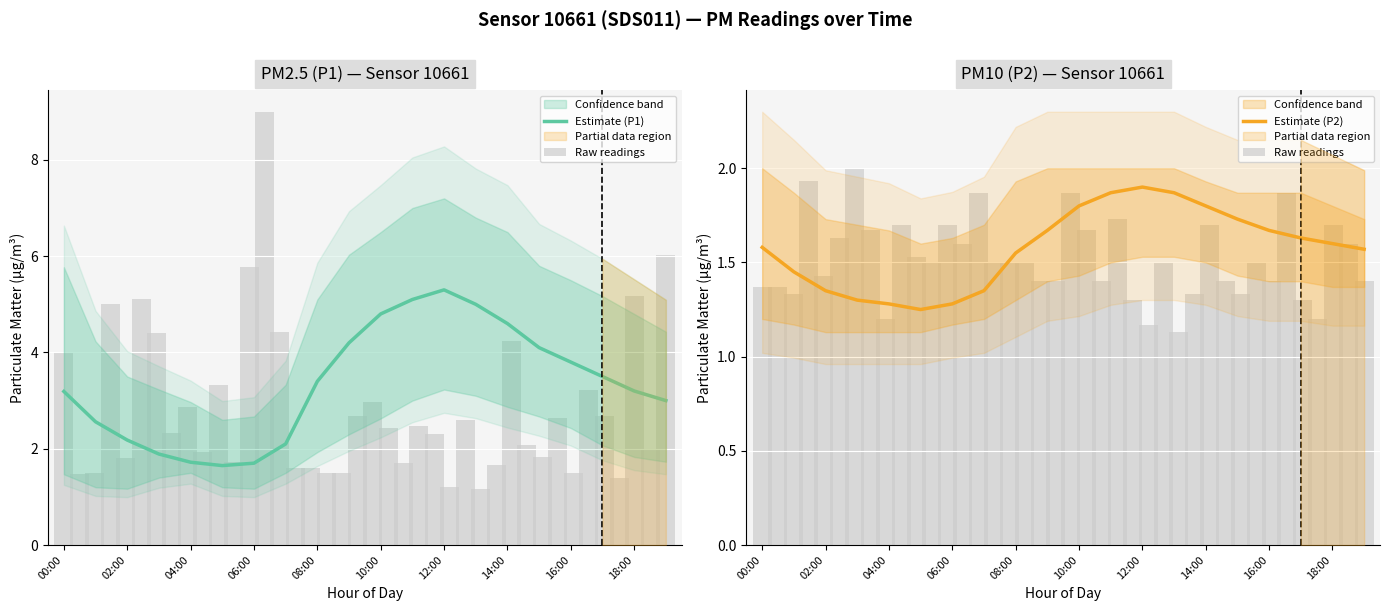

Which has a higher value, 19:00 or 18:00?

18:00